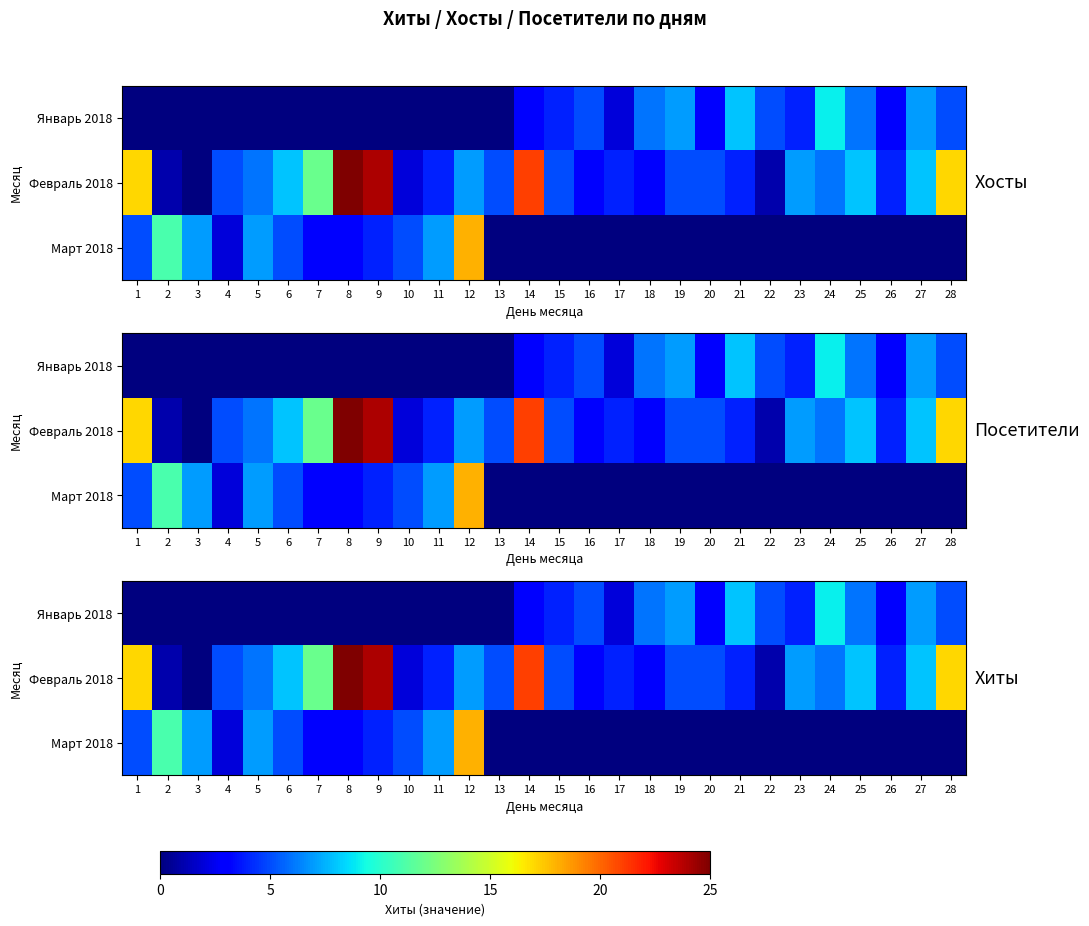

What is the sum of all Март 2018 values?

77